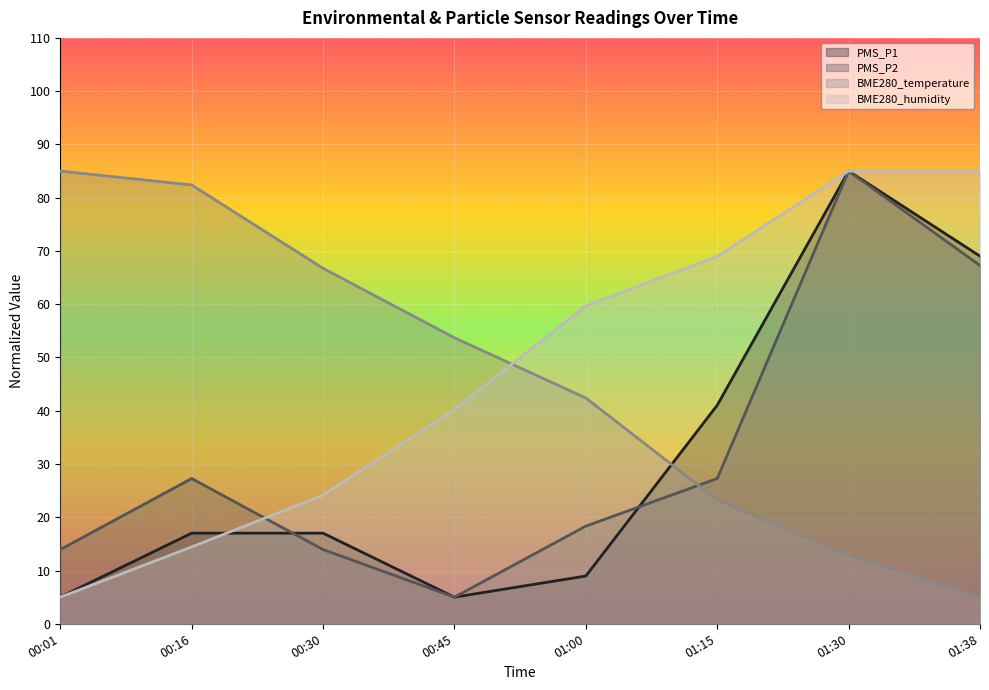

Is the value of PMS_P1 at 01:38 greater than the value of BME280_humidity at 00:45?

Yes